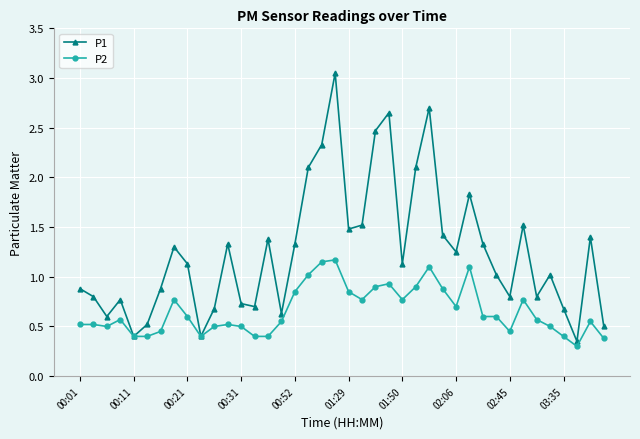

List the series in order of their overall mean, lowest first.

P2, P1